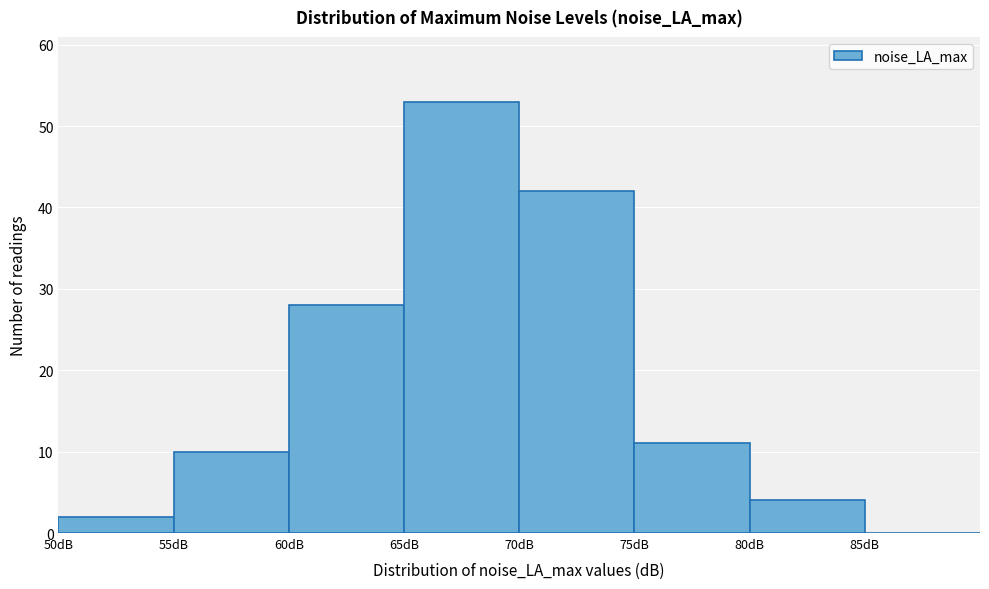

Reading left to right, list every bar in this chart as the range it spans on the x-axis followed by its height. The values are not printed on the chart, so give them approximately, as read against the axis.

50 to 55: 2
55 to 60: 10
60 to 65: 28
65 to 70: 53
70 to 75: 42
75 to 80: 11
80 to 85: 4
85 to 90: 0